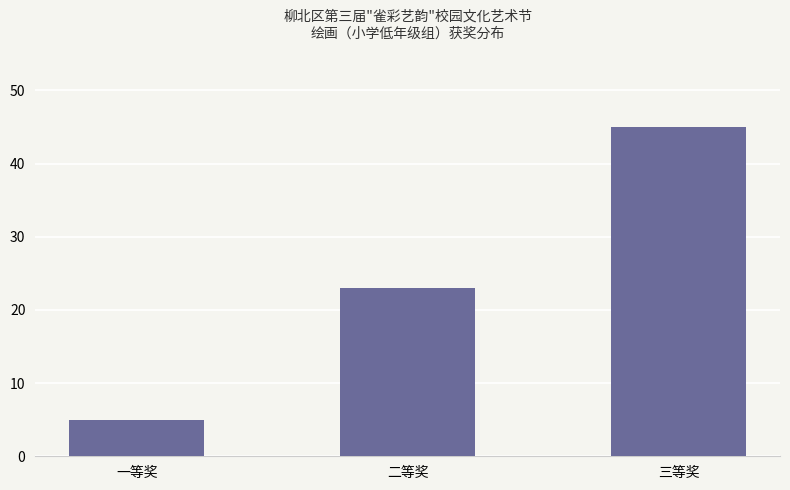

Rank the categories by value from highest to lowest.

三等奖, 二等奖, 一等奖